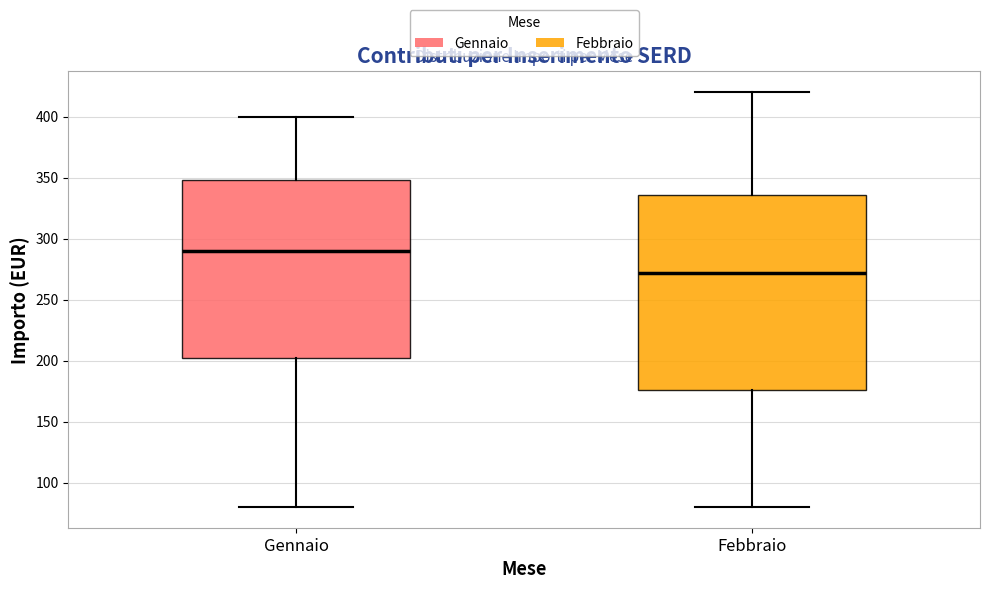

Reading left to right, transcribe this box plot: for each box, give where its median line is, the range the box spans, and where its two whiskers end, as read against the y-axis. The values are not printed on the chart, so give them approximately, as read against the axis.

Gennaio: median 290, box 200 to 350, whiskers 80 to 400
Febbraio: median 270, box 175 to 335, whiskers 80 to 420